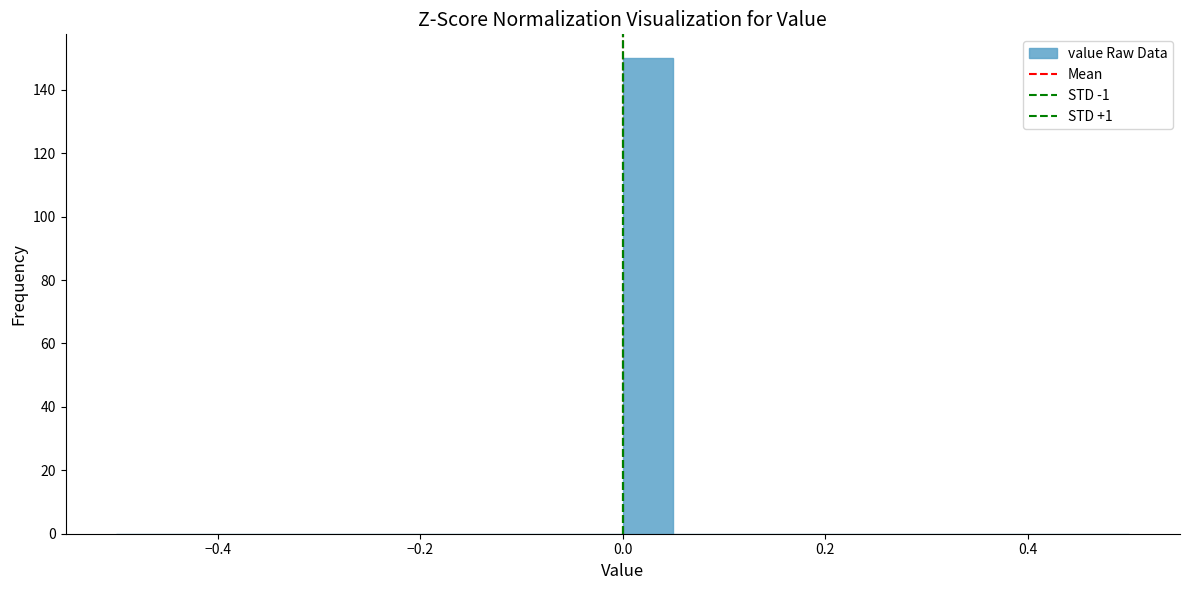

Around what value on the x-axis is the tallest bar? Give the approximate position of its centre, as read against the axis.

0.02